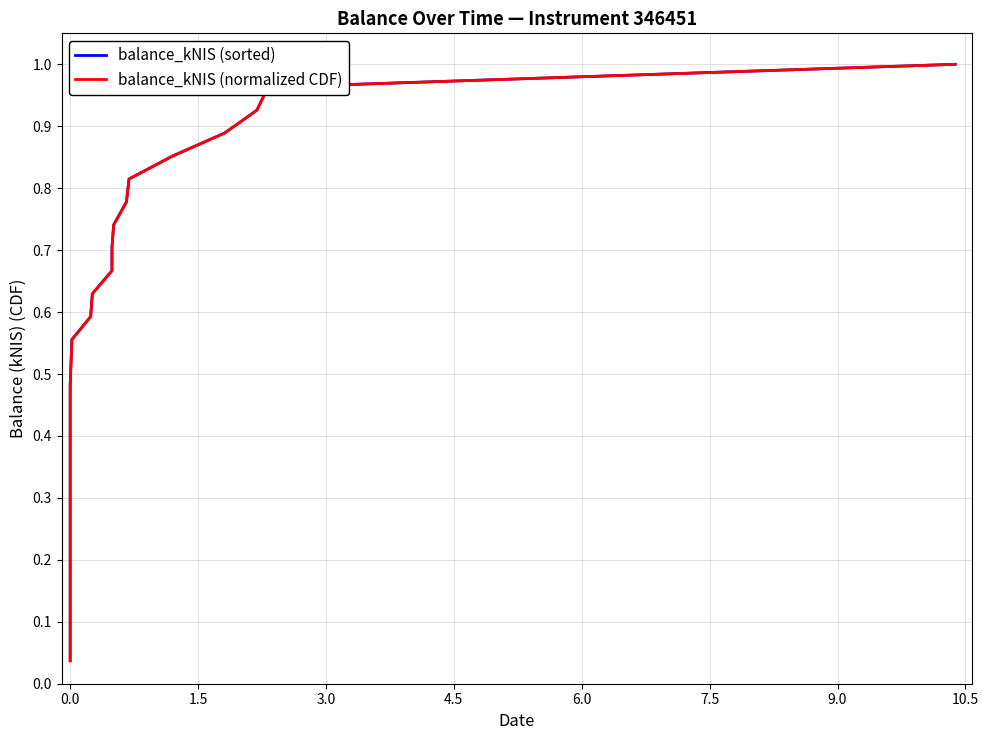

What is the label of the 7th point from the left?

7.5